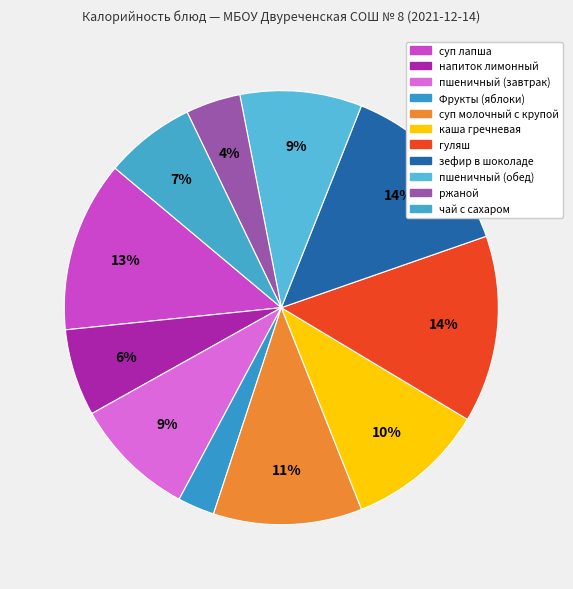

How many slices are in this pie chart?

11